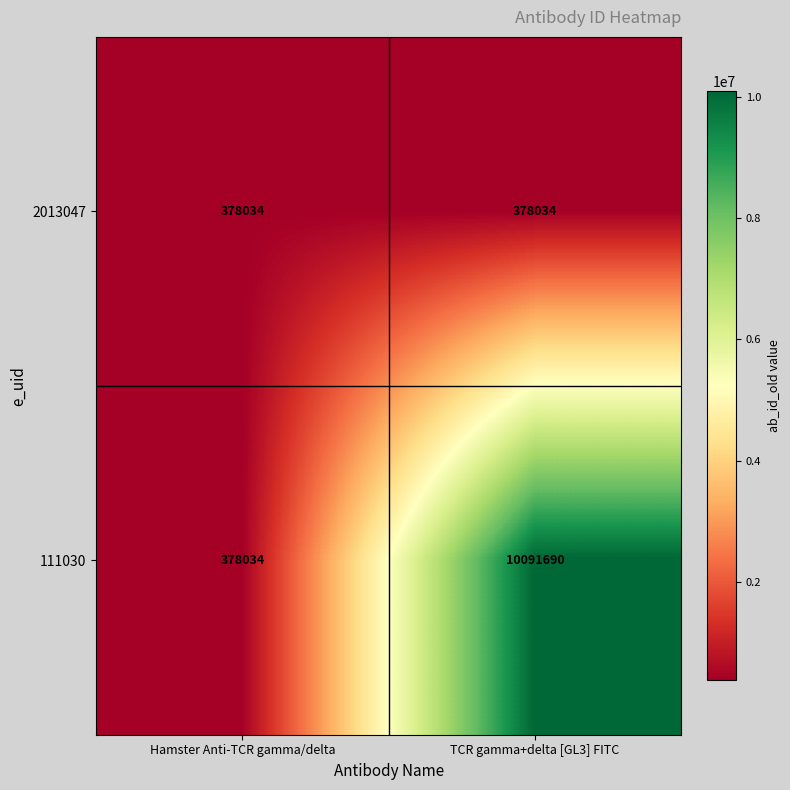

Which series has the largest range (max minus min)?

111030